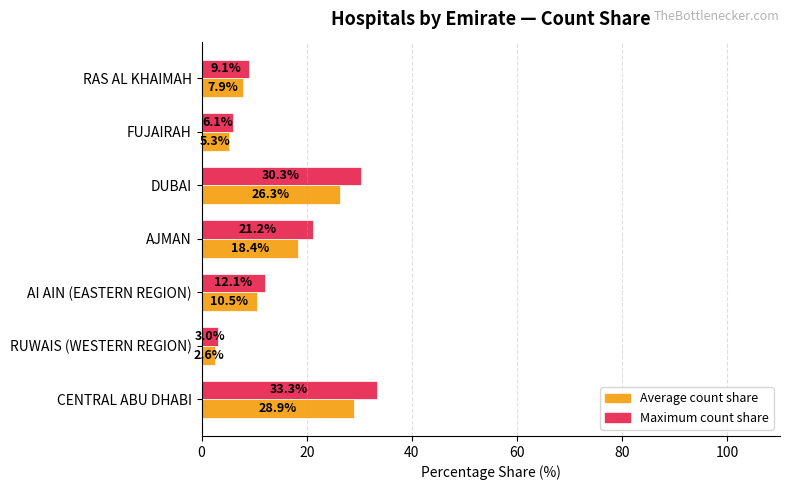

How many distinct data groups are displayed?

2